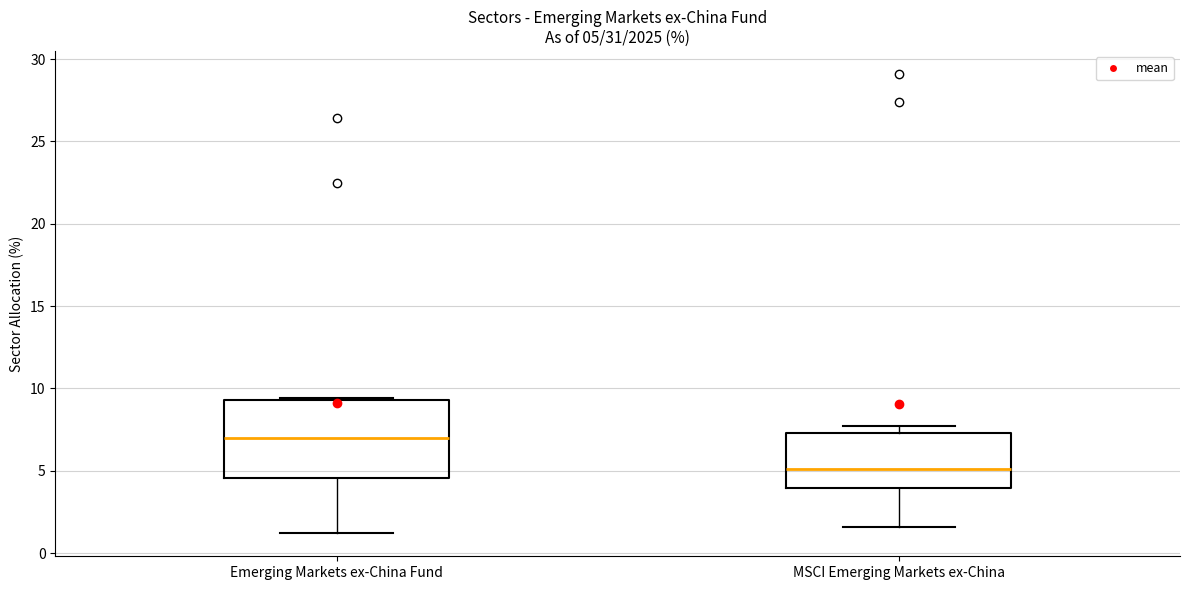

Which box has the highest median line?

Emerging Markets ex-China Fund